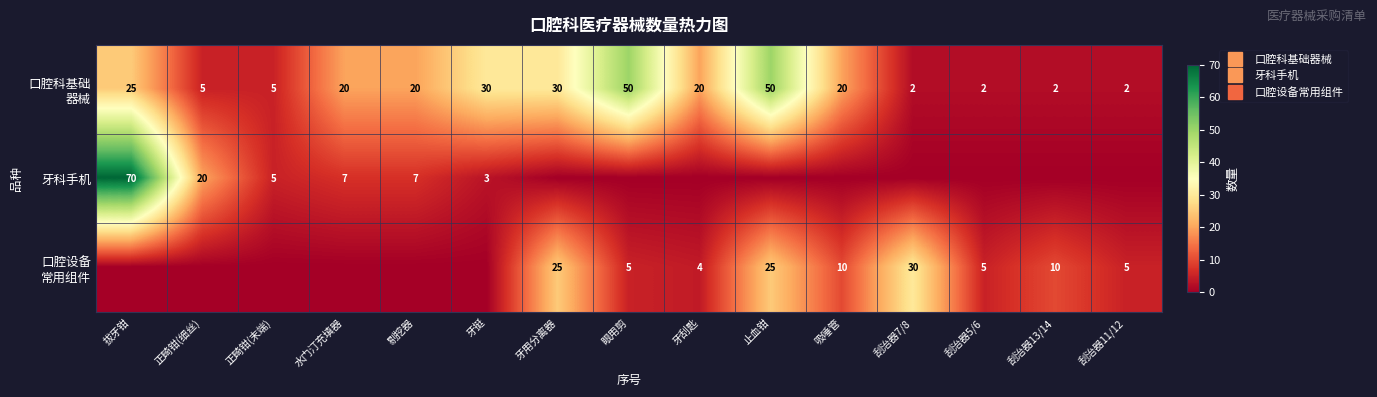

How many data points in 口腔科基础 器械 are above 20?

5